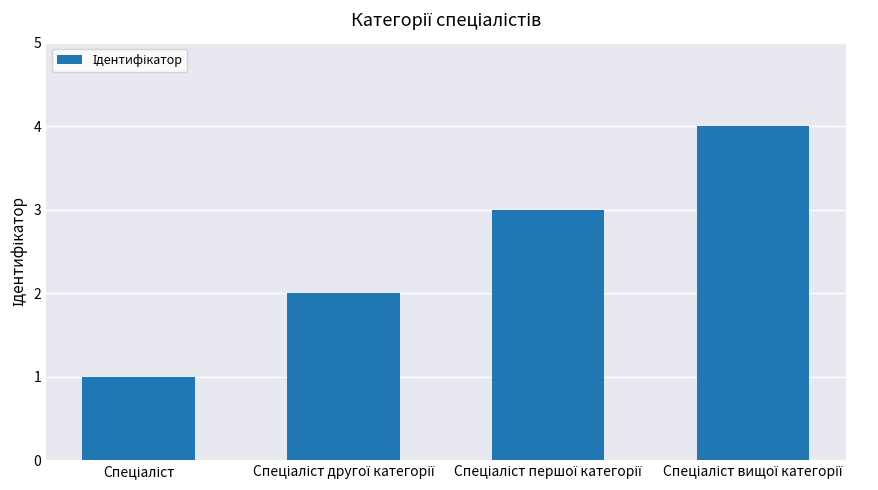

Are the bars horizontal?

No